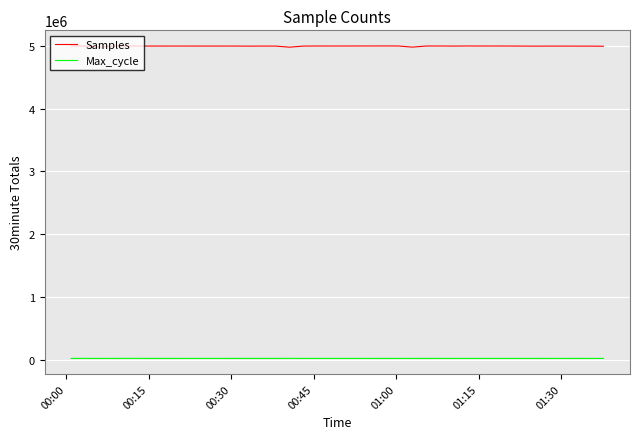

Which series has the largest total across all categories?

Samples